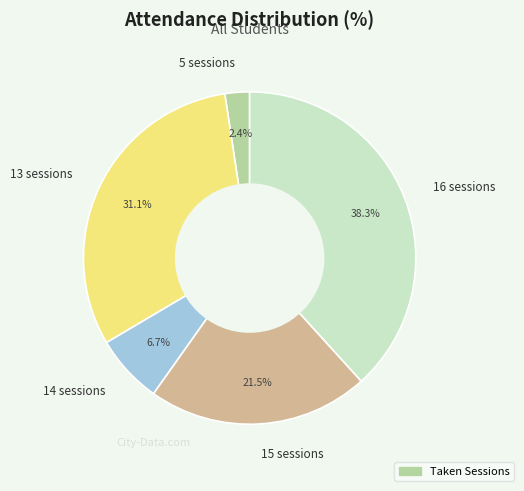

How many segments does this pie chart have?

5